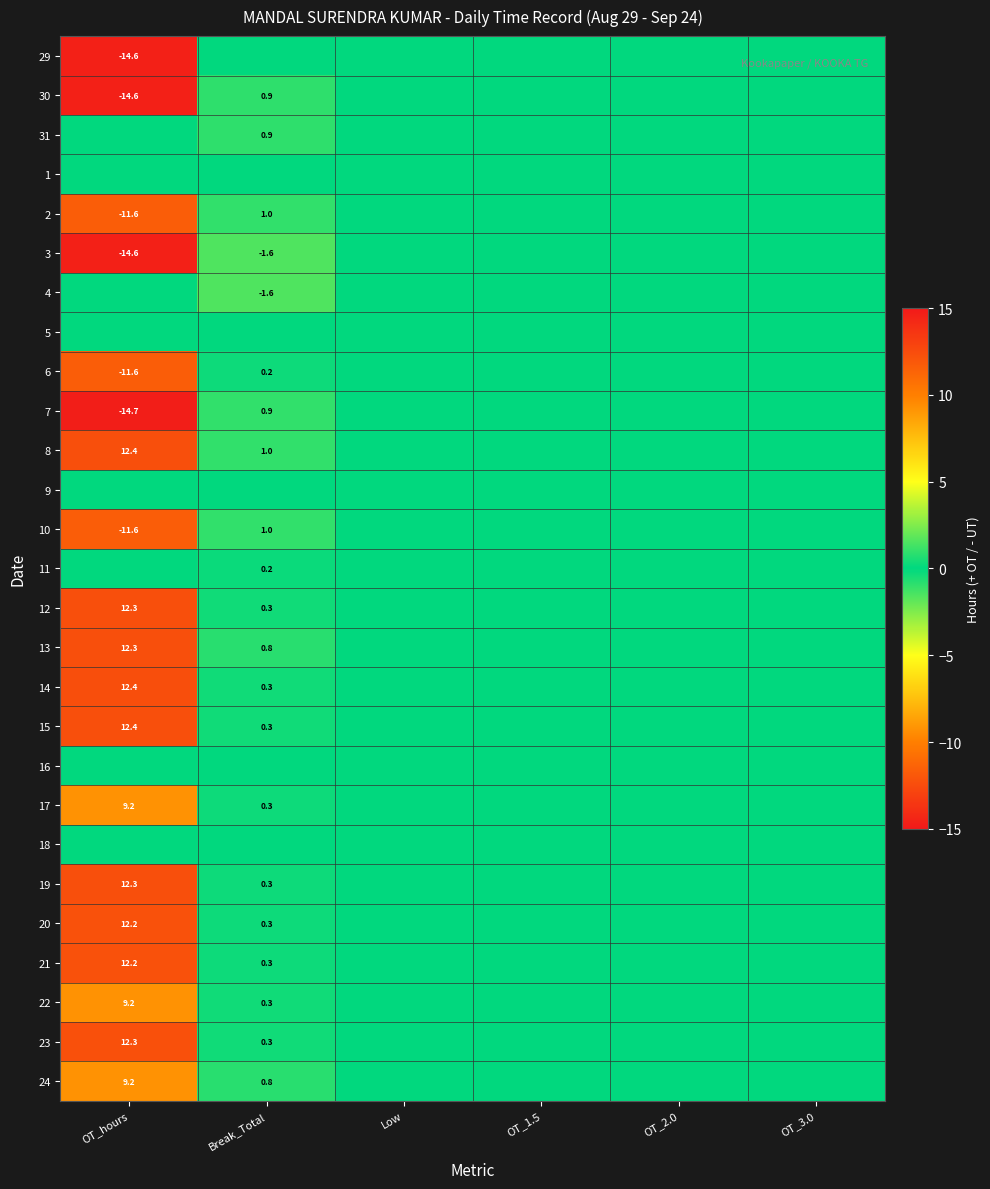

What is the difference between the highest and lowest values at OT_hours?

27.1